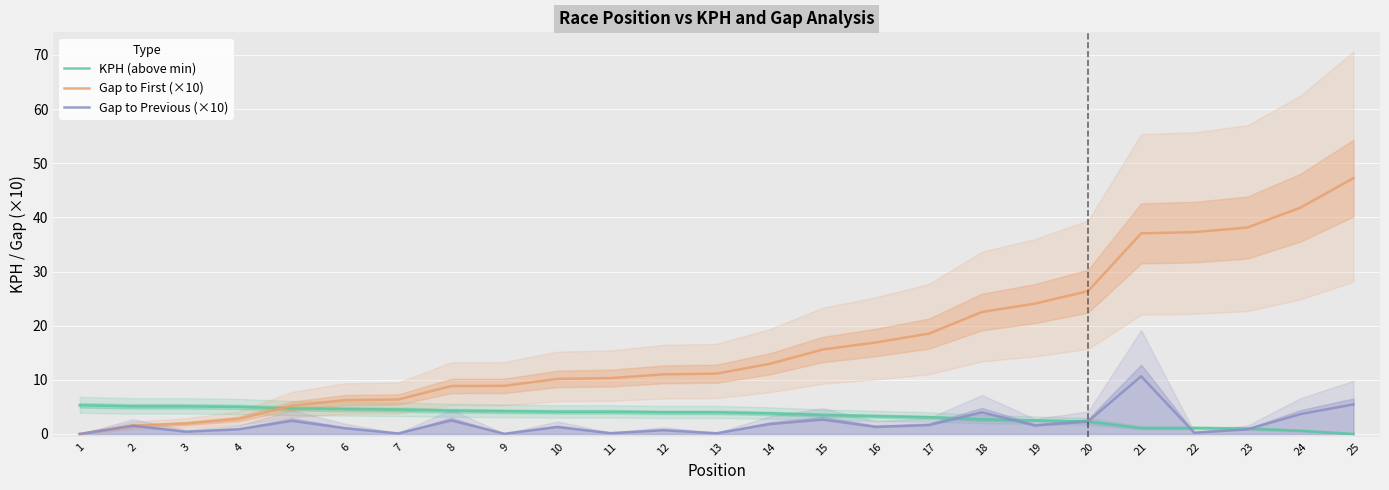

Read the Gap to Previous (×10) value at 25.

5.5